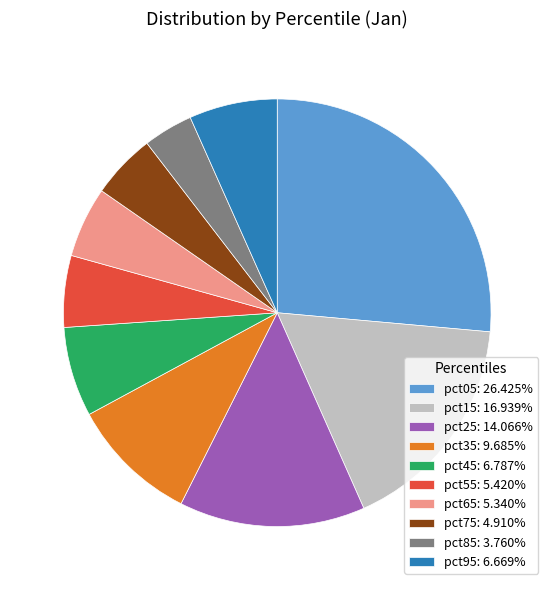

Combined, do pct45 and pct55 account for over 50%?

No